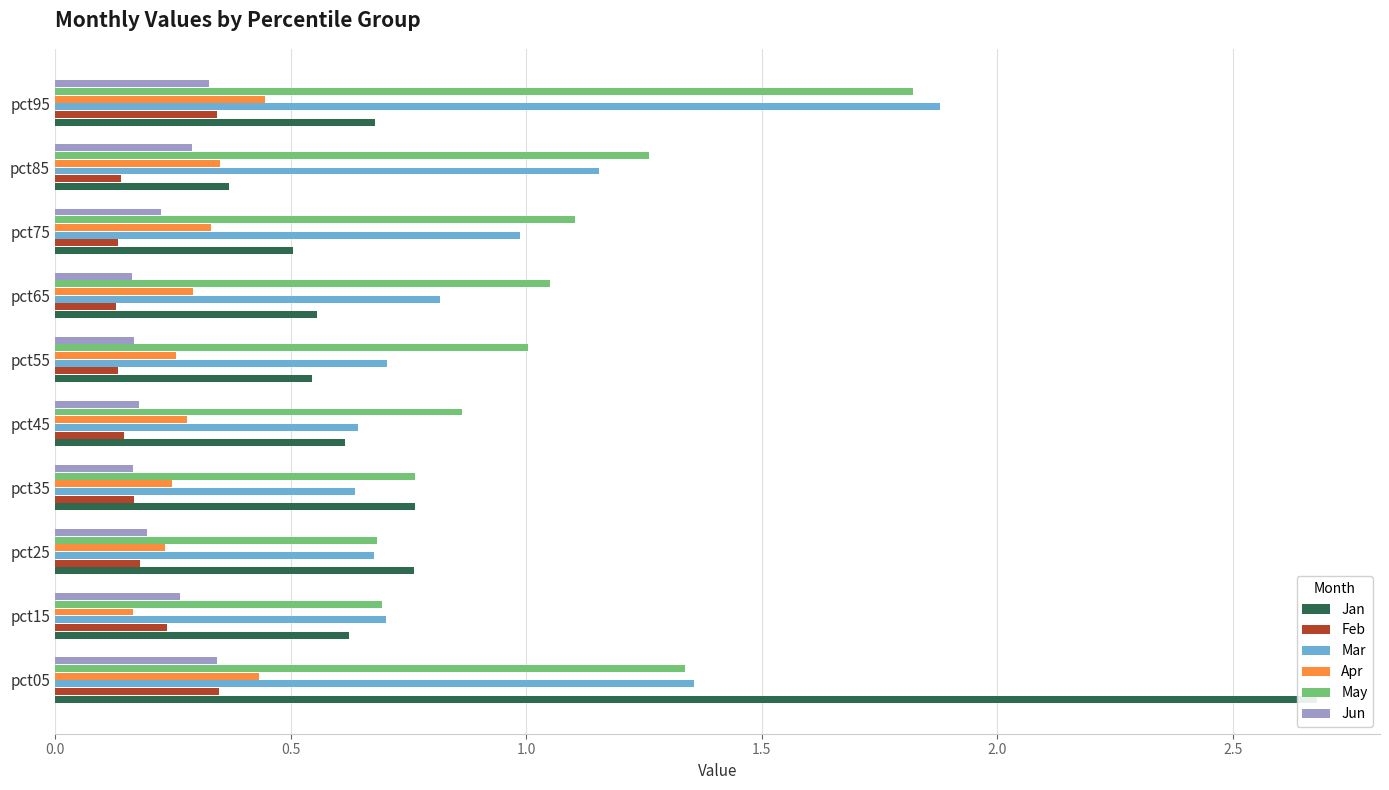

Reading left to right, list all the values displayed in this chart.

Jan: 2.7	0.6	0.8	0.8	0.6	0.5	0.6	0.5	0.4	0.7
Feb: 0.3	0.2	0.2	0.2	0.1	0.1	0.1	0.1	0.1	0.3
Mar: 1.4	0.7	0.7	0.6	0.6	0.7	0.8	1.0	1.2	1.9
Apr: 0.4	0.2	0.2	0.2	0.3	0.3	0.3	0.3	0.3	0.4
May: 1.3	0.7	0.7	0.8	0.9	1.0	1.0	1.1	1.3	1.8
Jun: 0.3	0.3	0.2	0.2	0.2	0.2	0.2	0.2	0.3	0.3